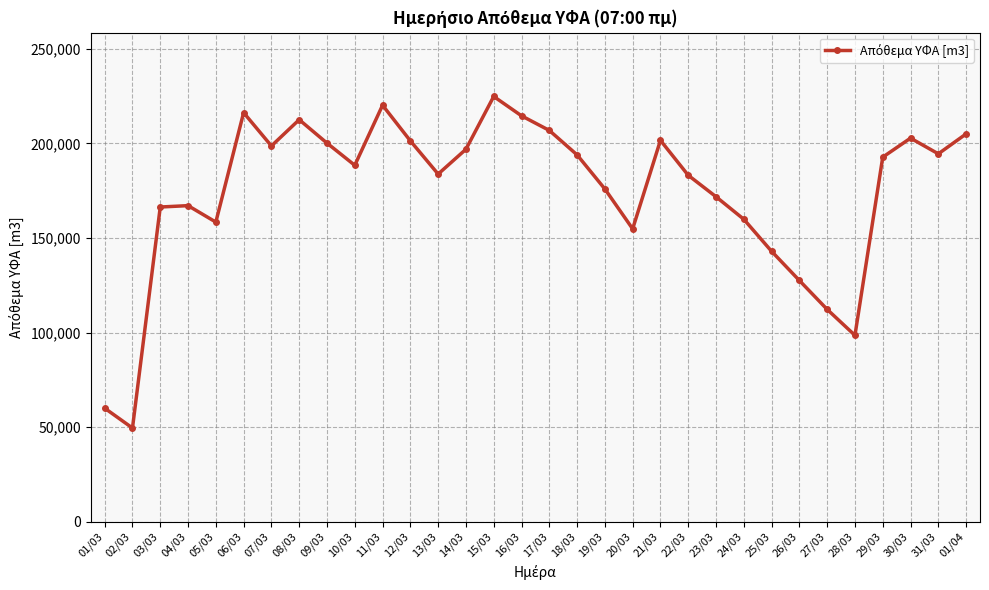

Between 08/03 and 31/03, which is larger?

08/03